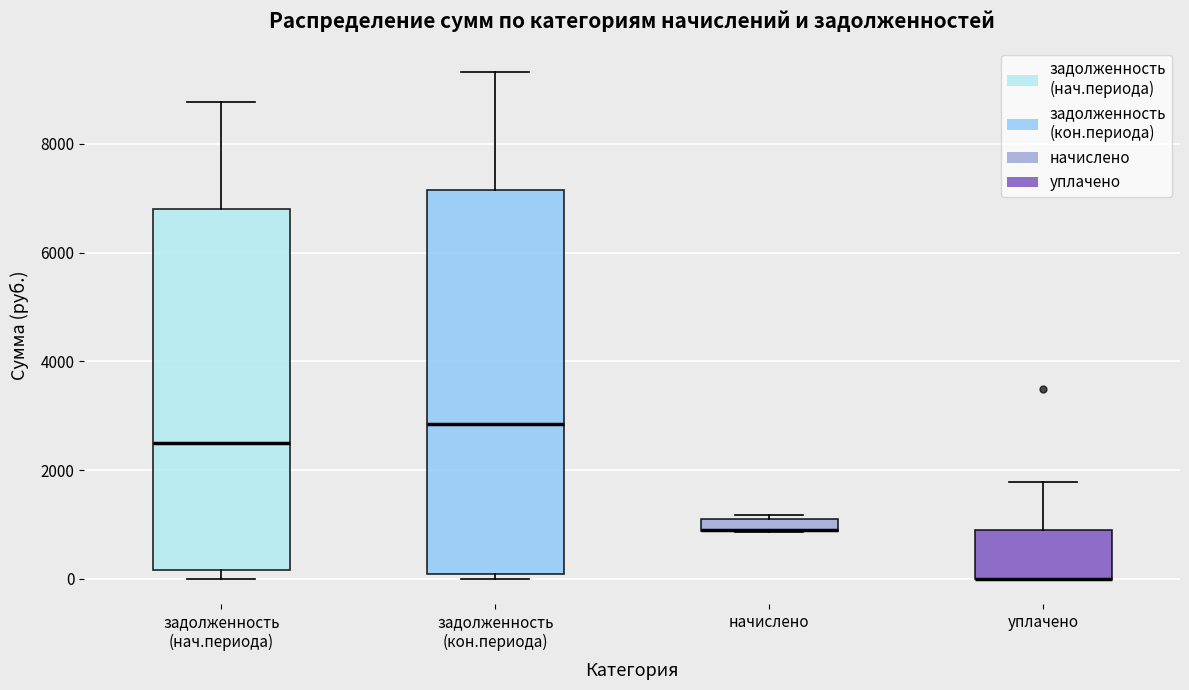

Where is the upper edge of the box for начислено on the y-axis? The values are not printed on the chart, so give them approximately, as read against the axis.

1200